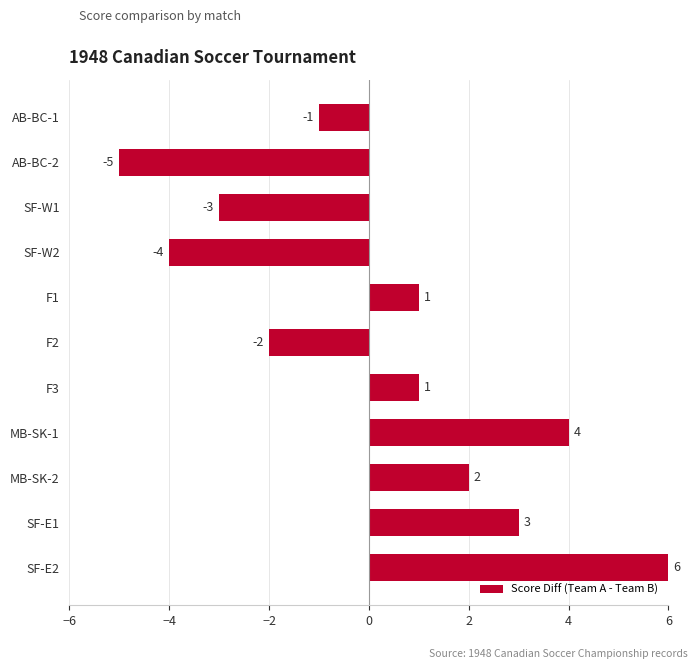

True or false: the data shows -3 at SF-W1.

True